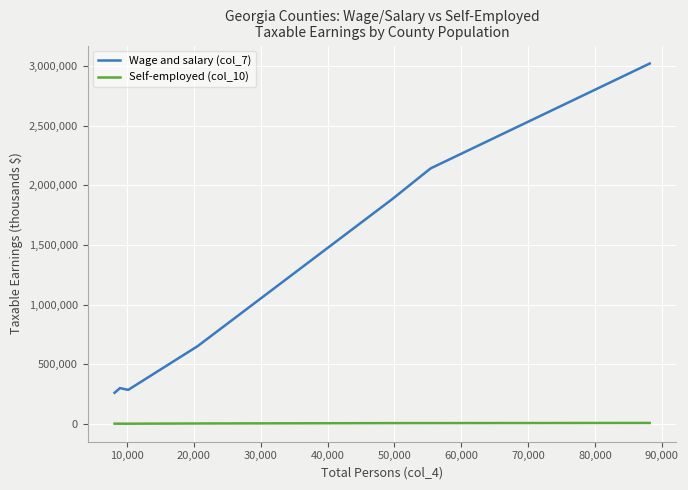

Which series has the largest range (max minus min)?

Wage and salary (col_7)